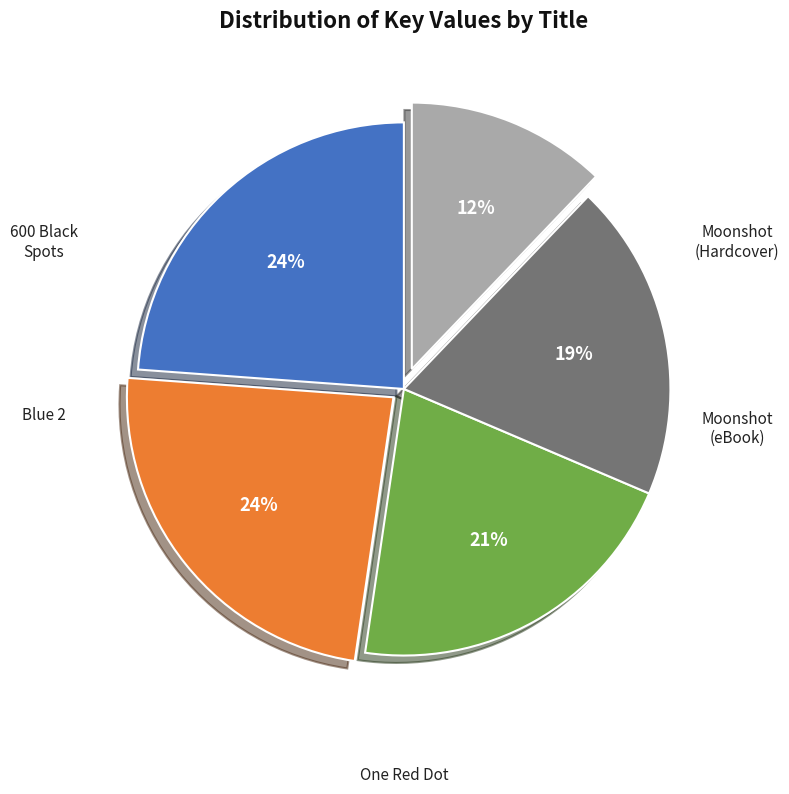

Is there any slice that represents more than half of the pie?

No